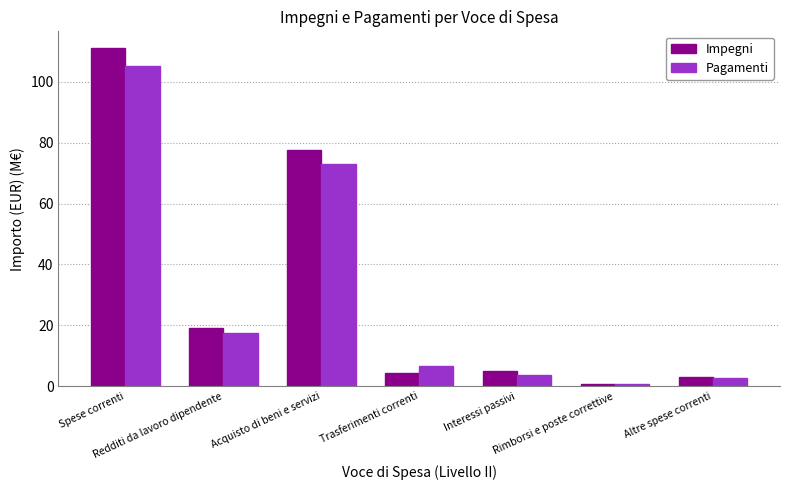

Reading left to right, transcribe all the data shown in this chart.

Impegni: Spese correnti=111.0	Redditi da lavoro dipendente=19.0	Acquisto di beni e servizi=77.6	Trasferimenti correnti=4.4	Interessi passivi=5.1	Rimborsi e poste correttive=0.6	Altre spese correnti=3.0
Pagamenti: Spese correnti=105.2	Redditi da lavoro dipendente=17.6	Acquisto di beni e servizi=72.9	Trasferimenti correnti=6.8	Interessi passivi=3.6	Rimborsi e poste correttive=0.6	Altre spese correnti=2.6